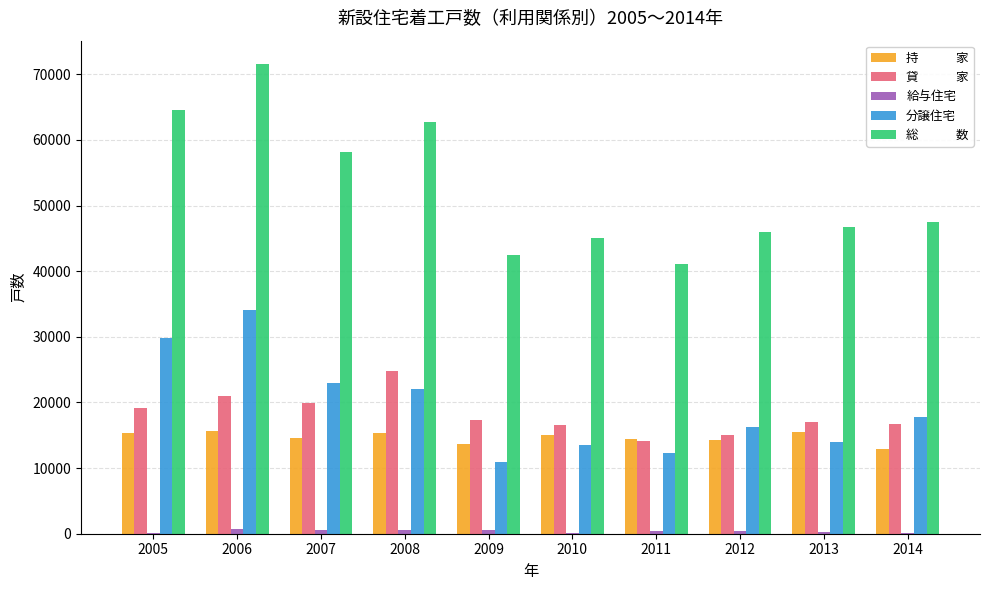

What is the maximum value shown in the chart?

71536